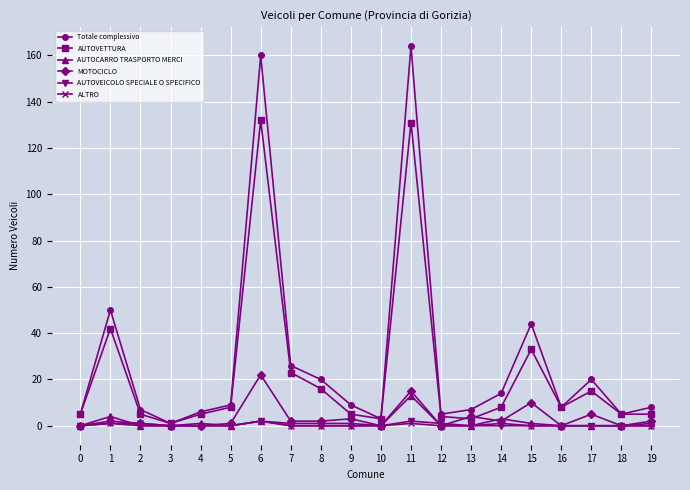

How many lines are shown in the chart?

6